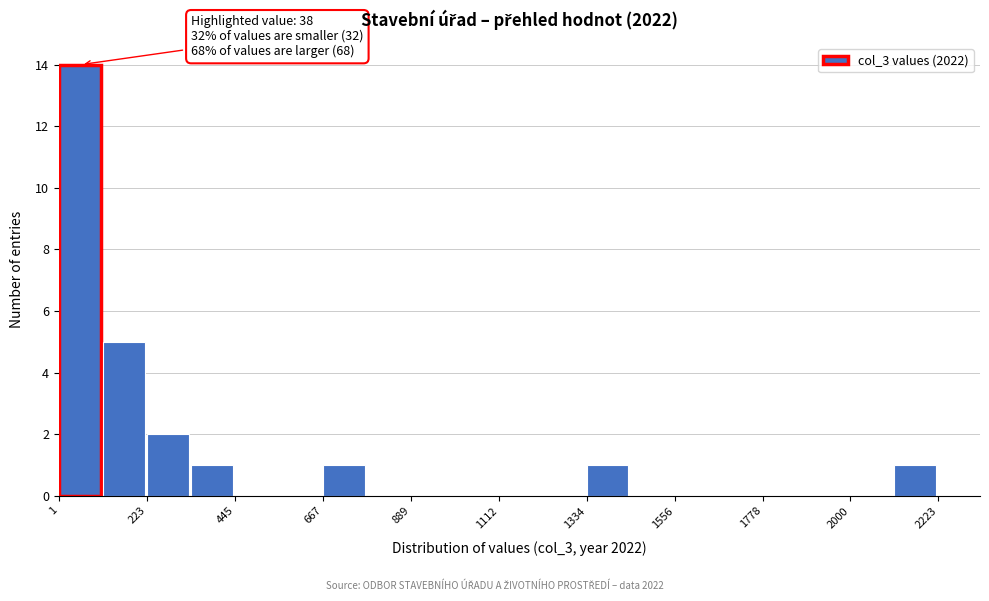

Read against the x-axis, roughly where is the centre of the tallest bar?

50